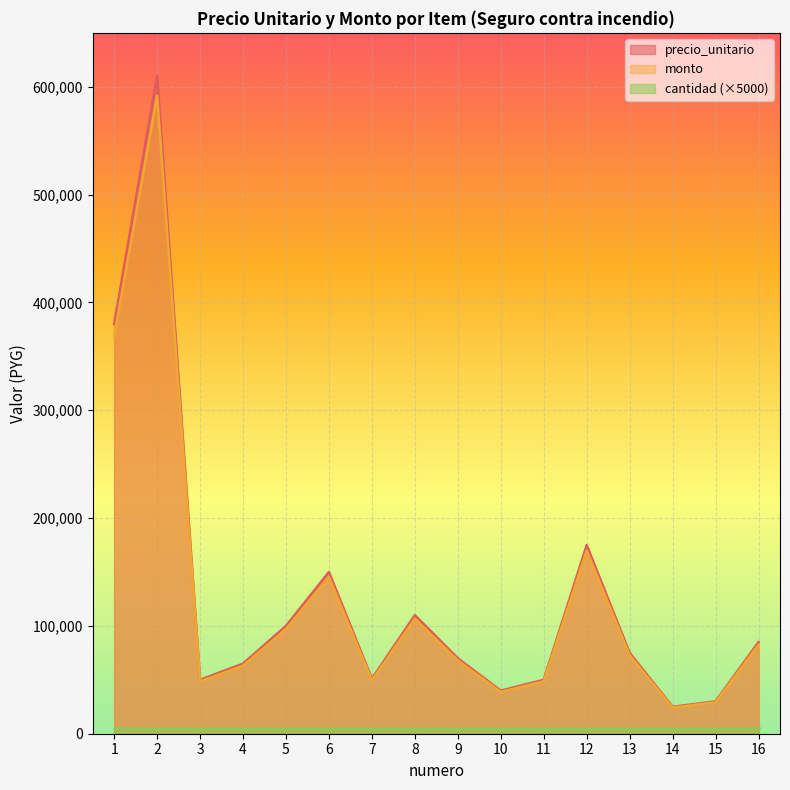

Which series has the widest spread of values?

precio_unitario